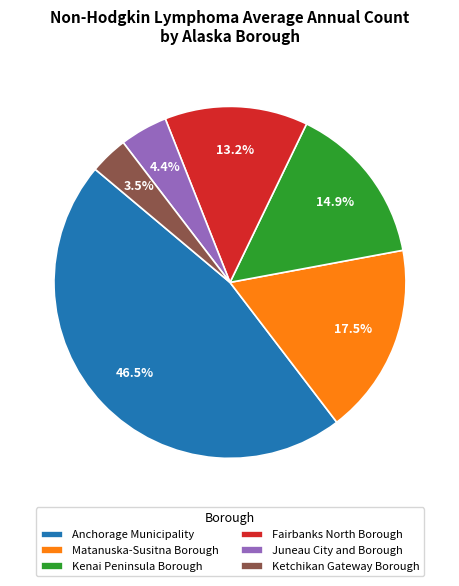

To the nearest percent, what portion does Kenai Peninsula Borough represent?

15%